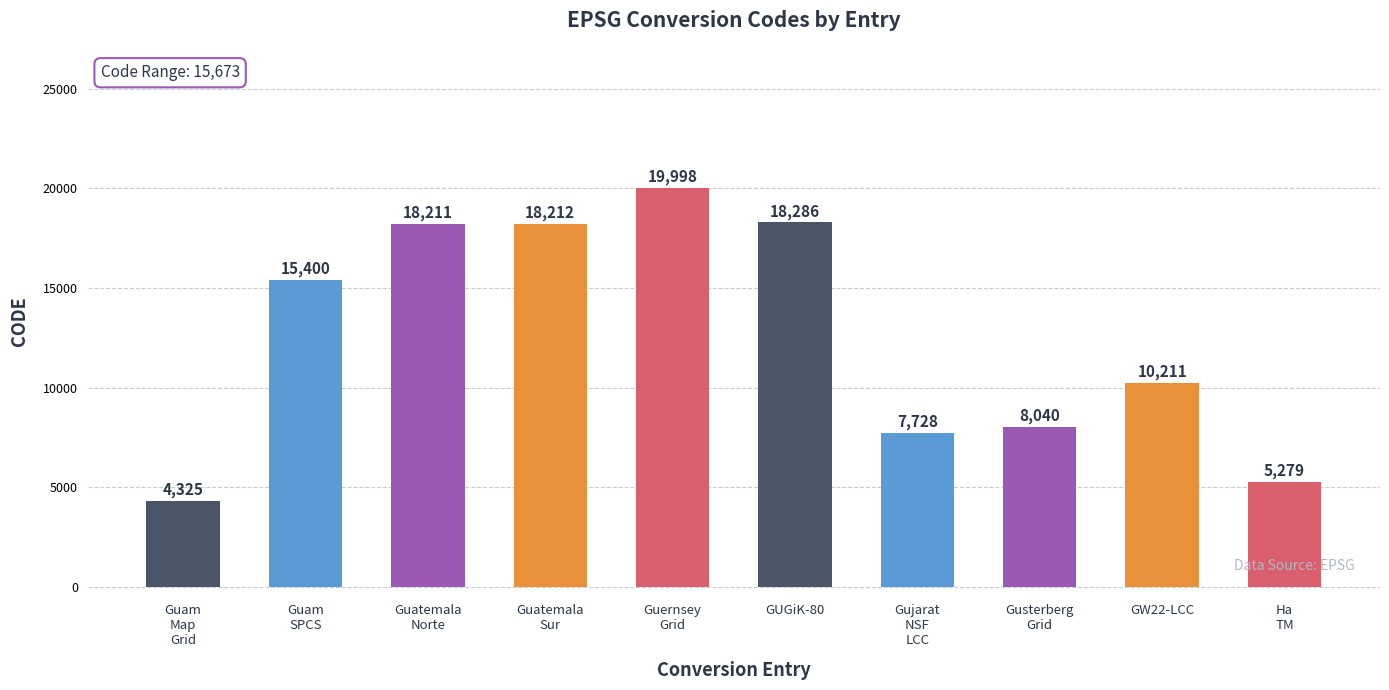

What position from the right is Guatemala Norte?

8